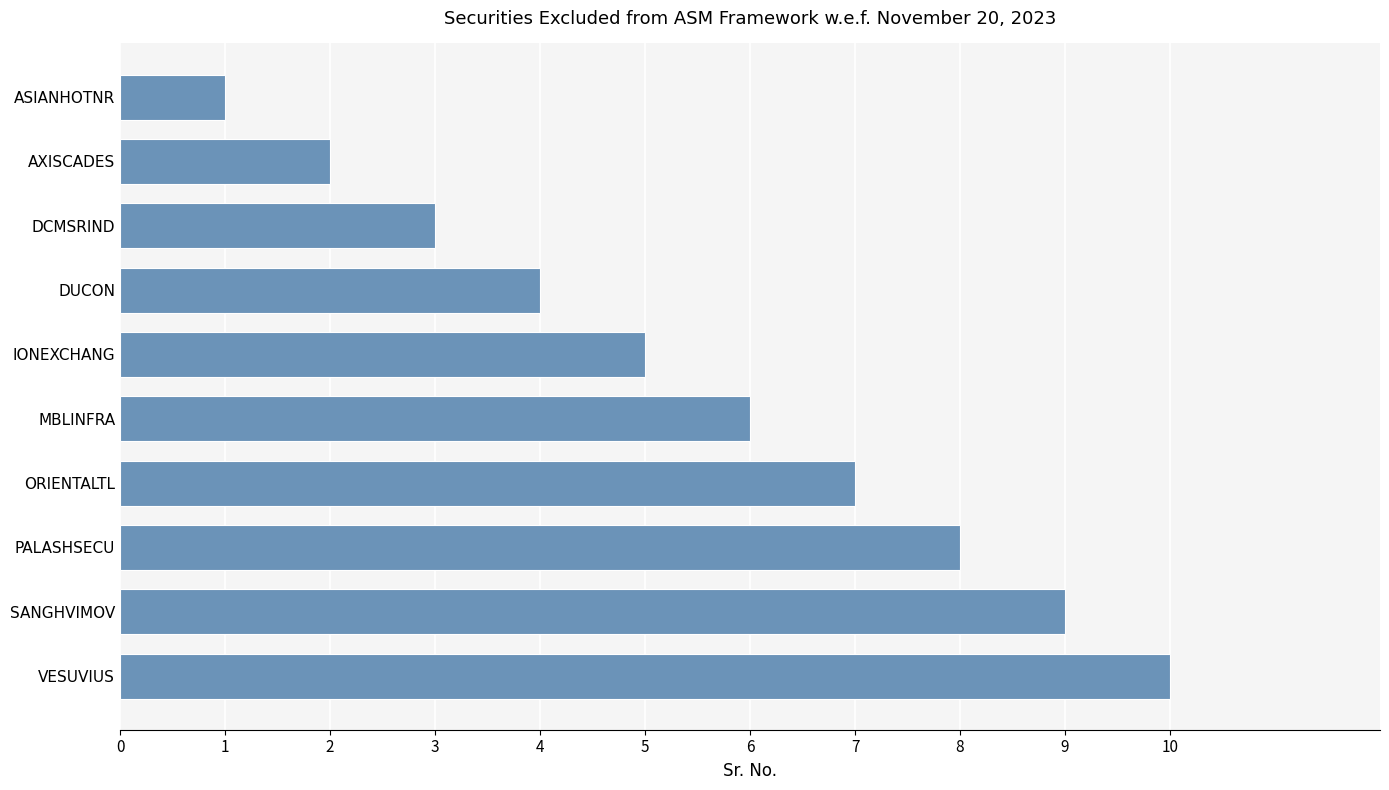

What is the approximate value at SANGHVIMOV?

9